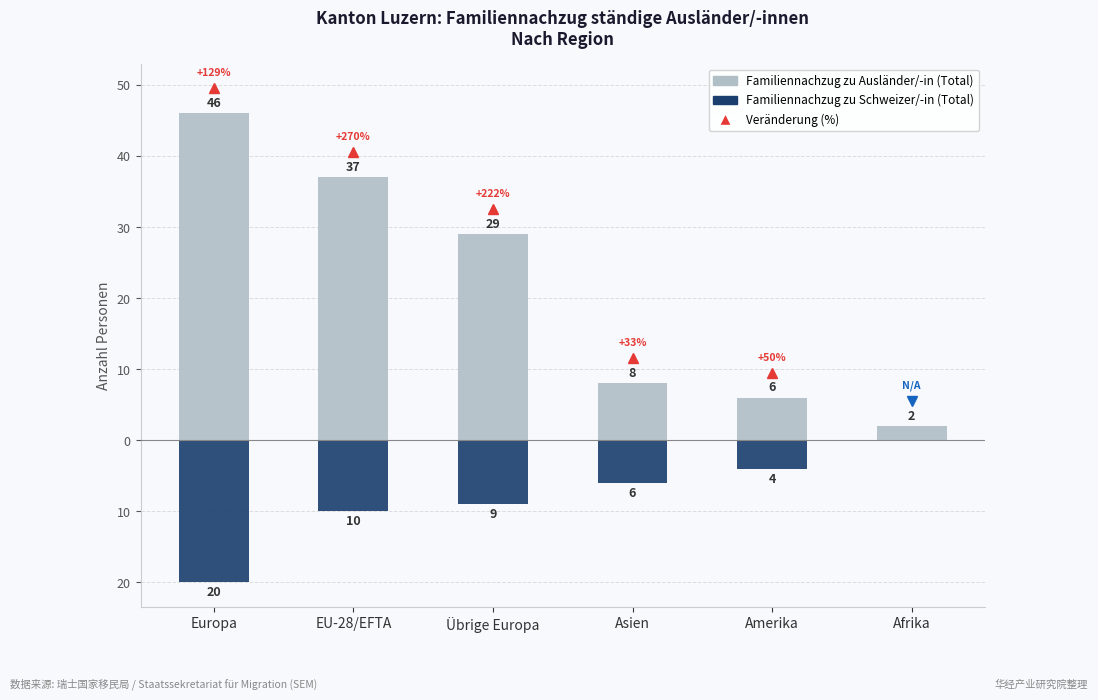

The Familiennachzug zu Schweizer/-in (Total) series shows -3 at EU-28/EFTA. True or false?

False